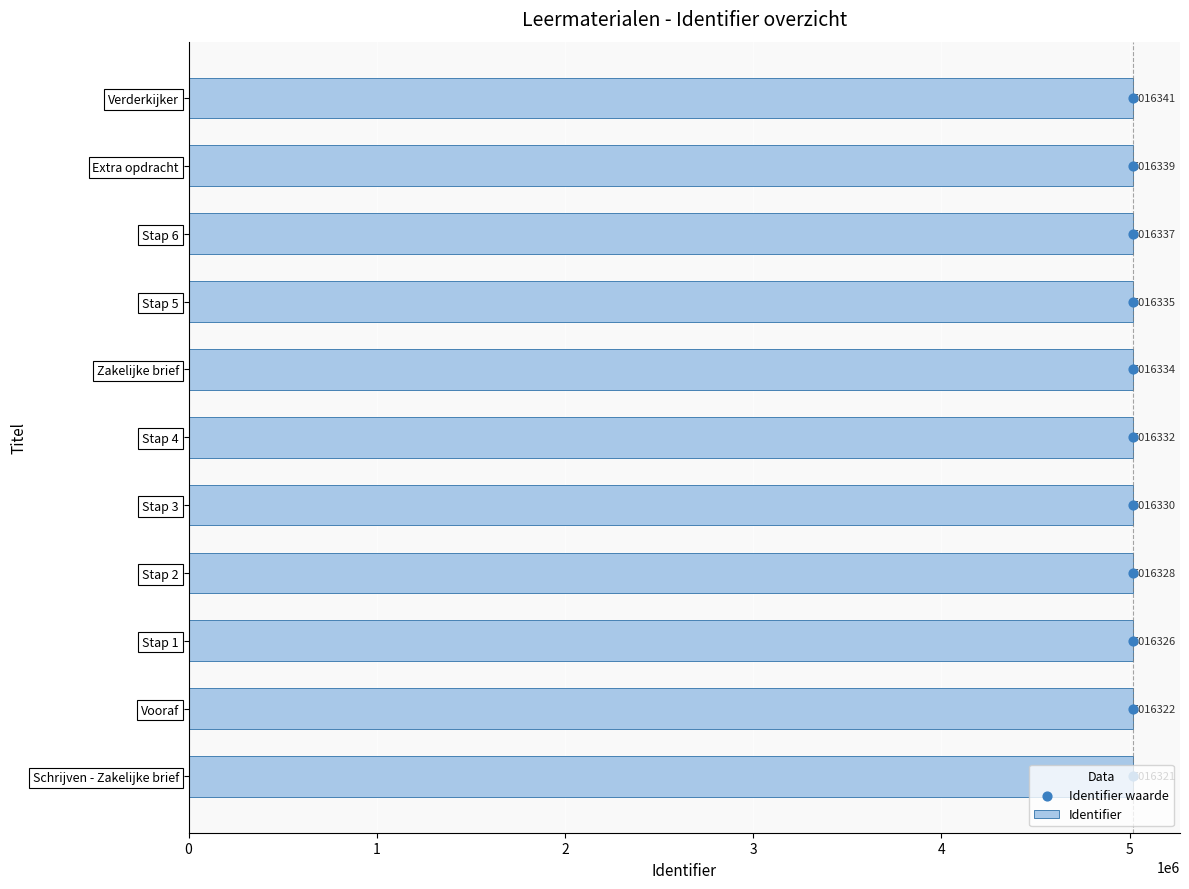

Is it true that Identifier equals 1371134 at Stap 3?

False